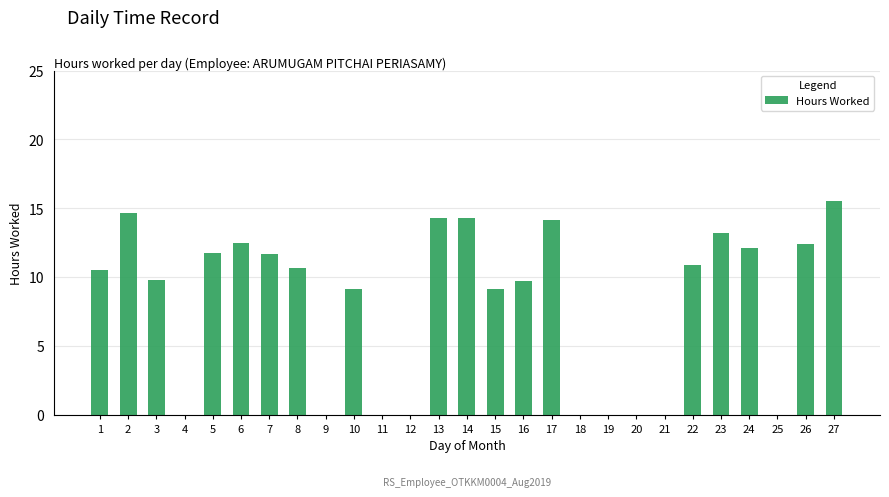

Which label corresponds to the largest value in the chart?

27